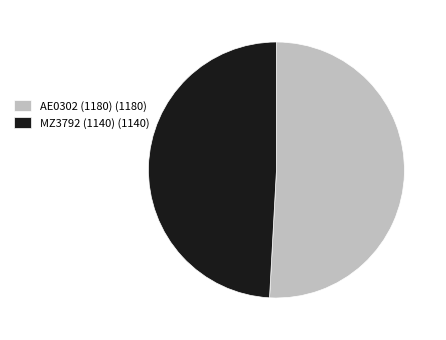

Which slice is the smallest?

MZ3792 (1140)